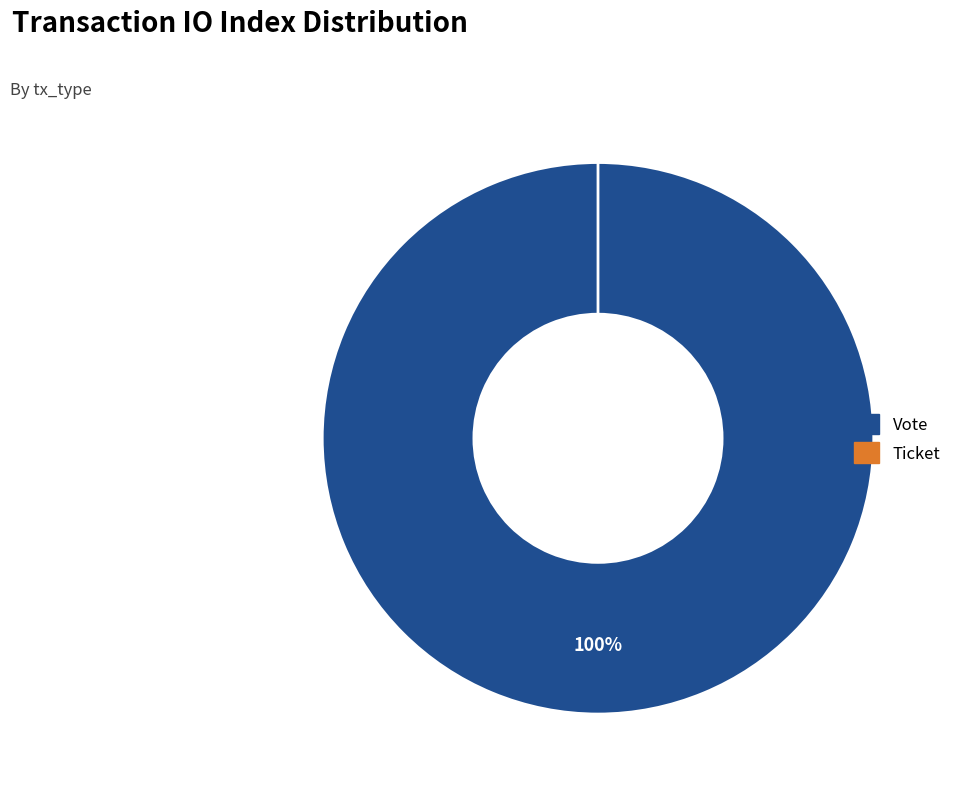

How many slices are in this pie chart?

2